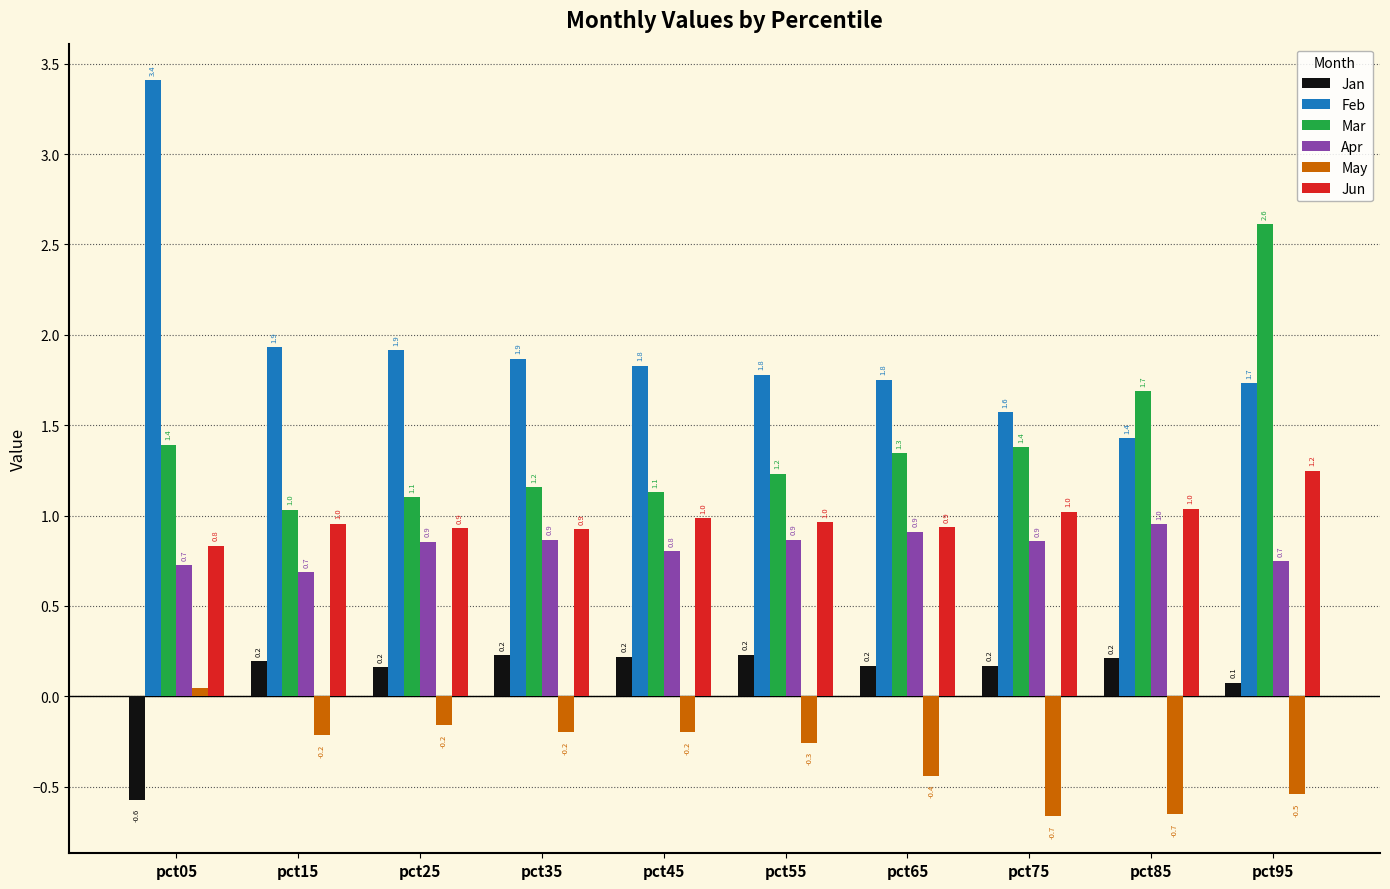

Between pct05 and pct15, which series saw the biggest shift?

Feb